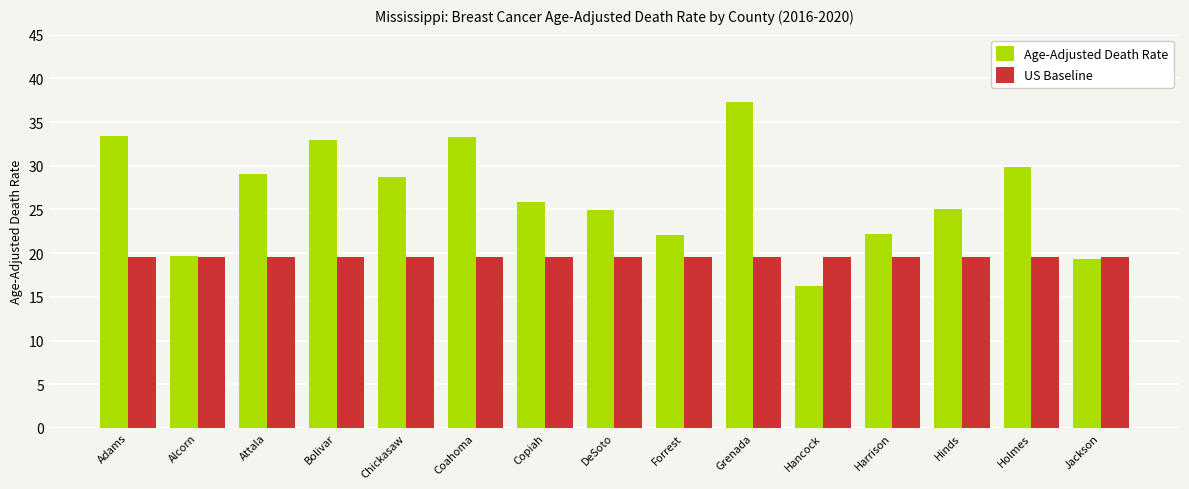

What is the total value across all series at Bolivar?

52.6